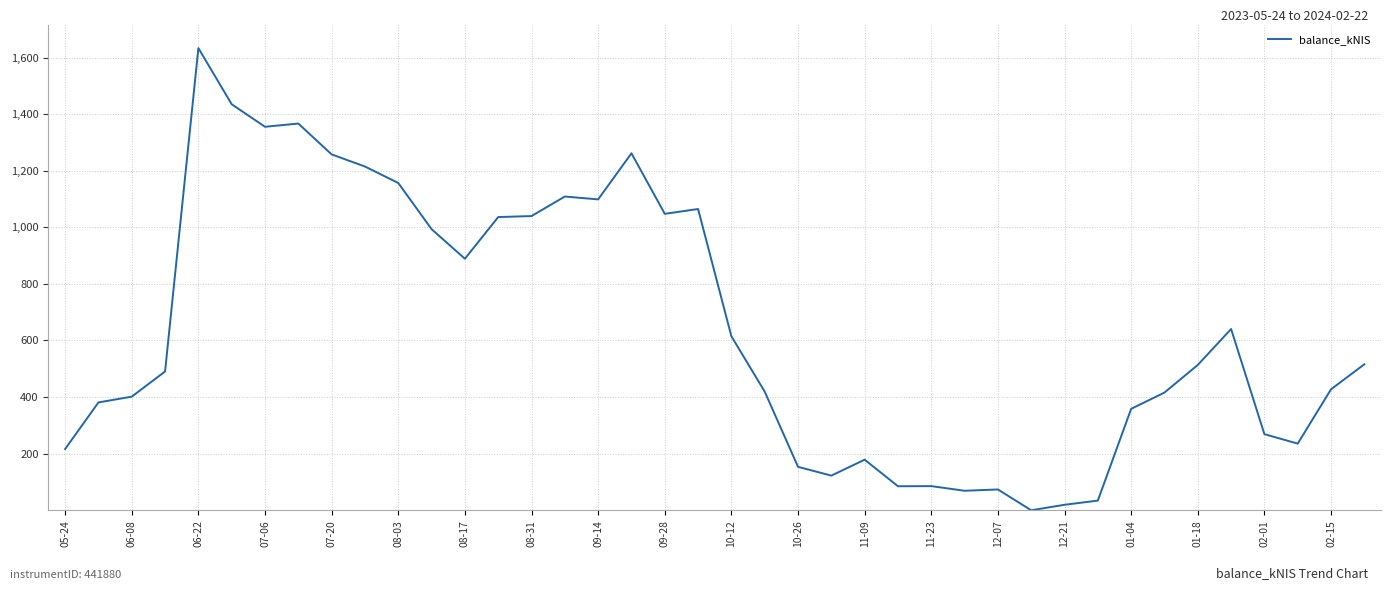

What is the difference between the maximum and minimum values?

1633.2